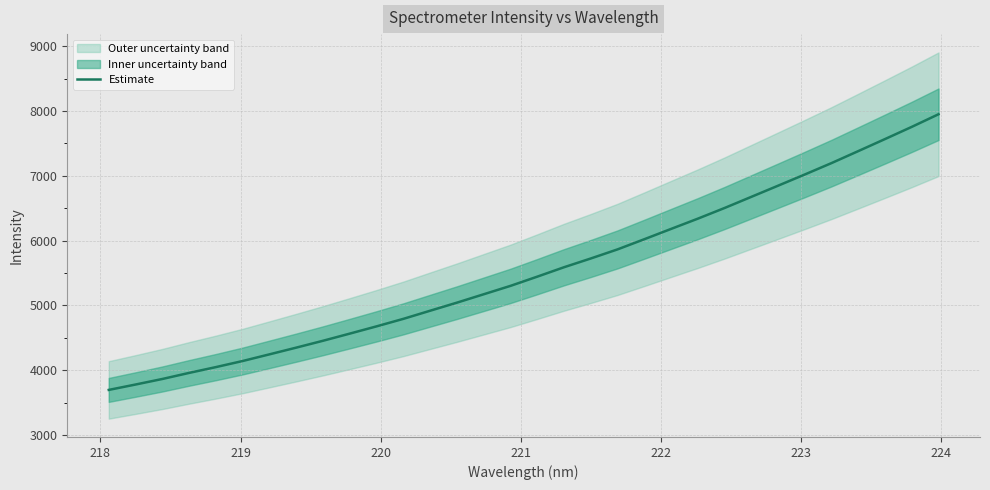

True or false: there are more than 0 points higher than both neighbors.

False